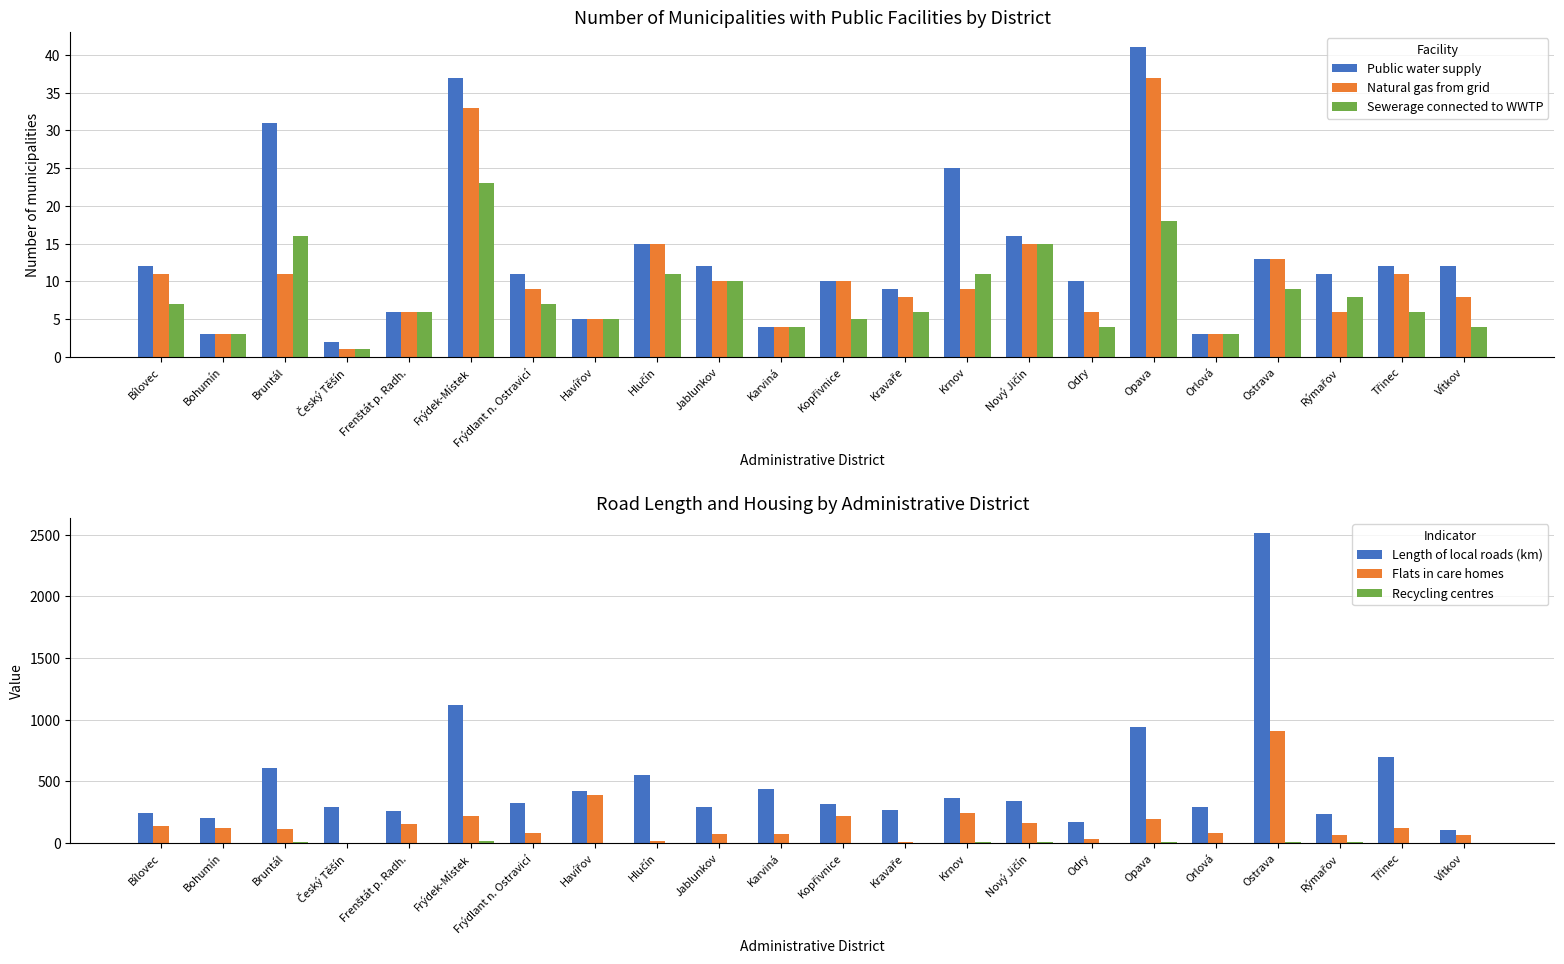

The Public water supply series shows 10 at Odry. True or false?

True